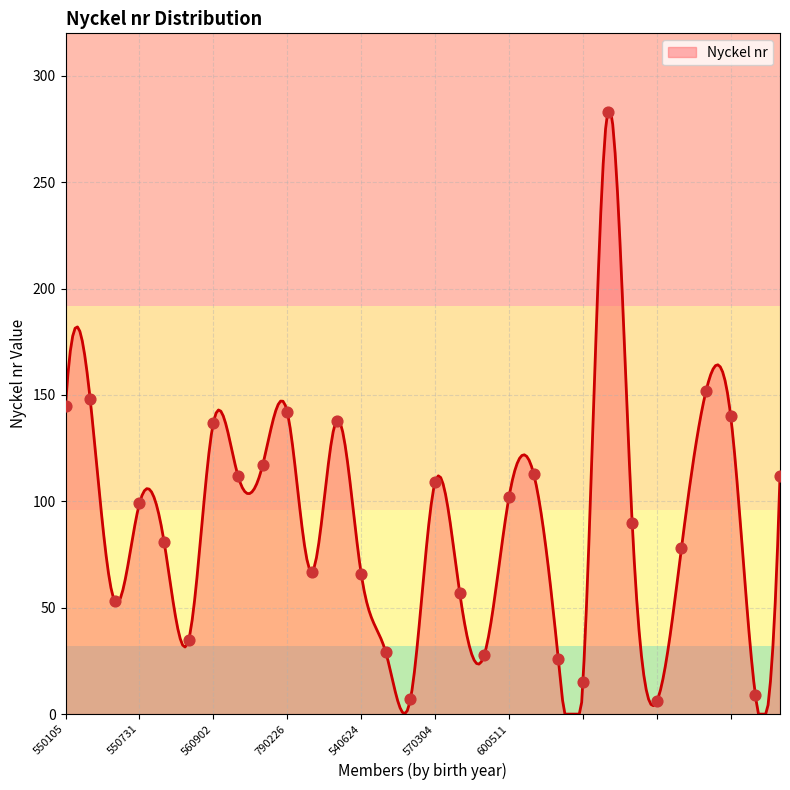

Approximately how many times larger is the value at 550207 compared to ?

0.7